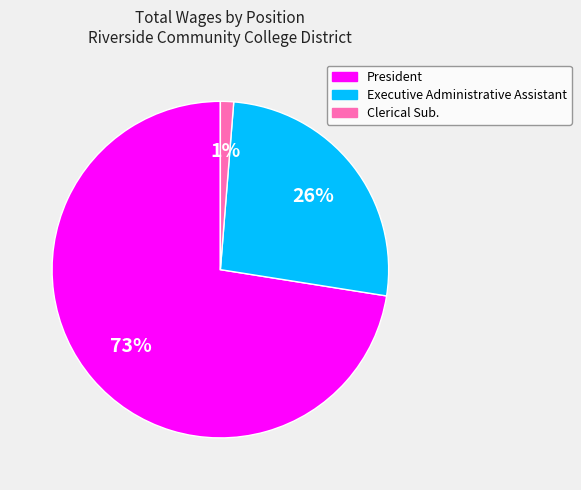

Is there a majority slice in this chart?

Yes